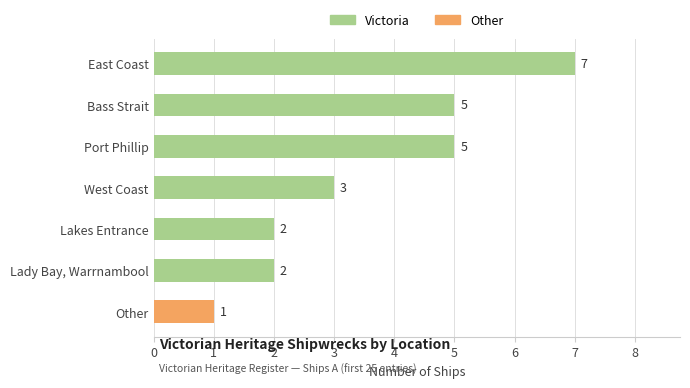

Reading bottom to top, list all the values displayed in this chart.

Other=1	Lady Bay, Warrnambool=2	Lakes Entrance=2	West Coast=3	Port Phillip=5	Bass Strait=5	East Coast=7